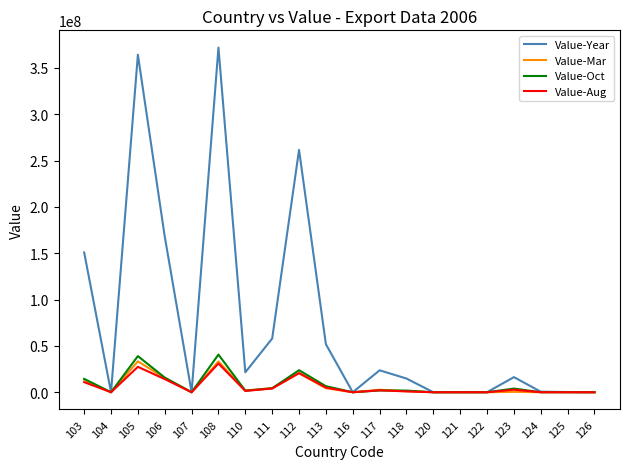

Count the number of data series in this chart.

4